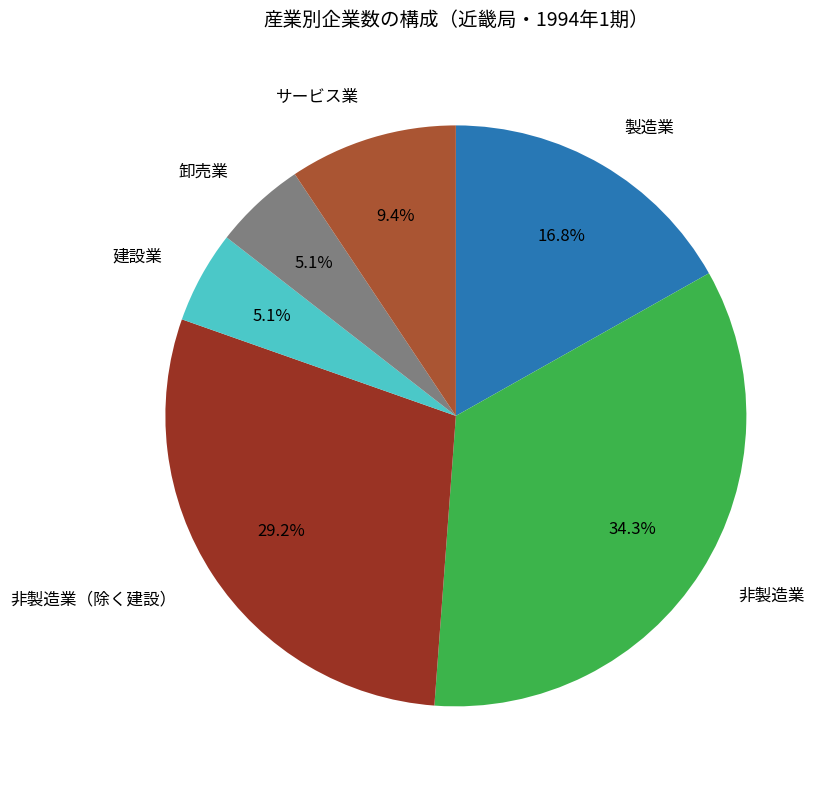

Is there any slice that represents more than half of the pie?

No